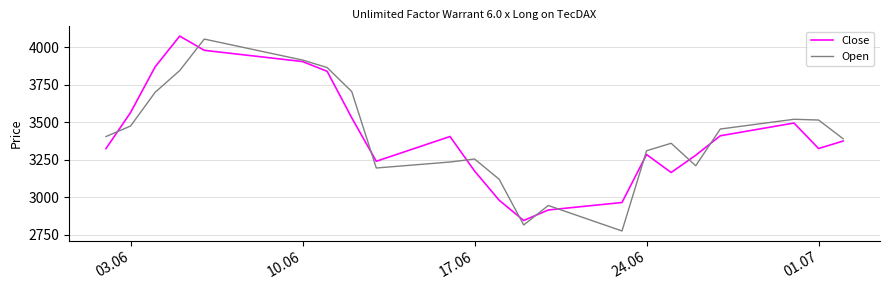

What is the maximum value shown in the chart?

4075